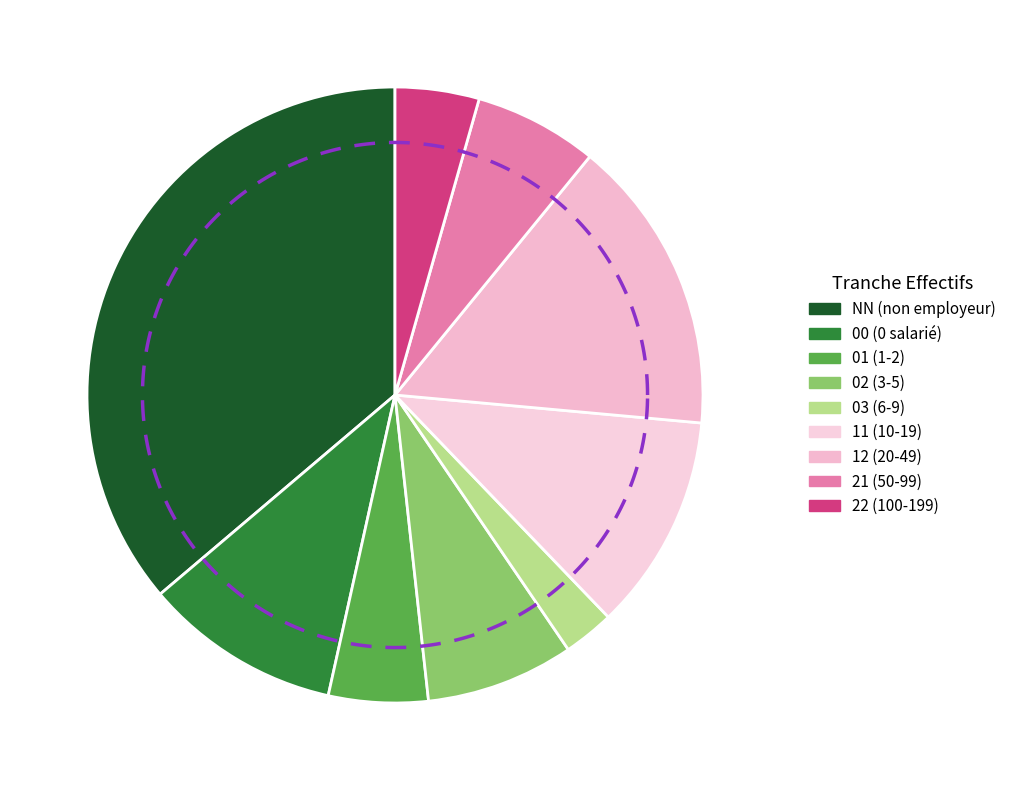

True or false: 21 accounts for 1% of the total.

False